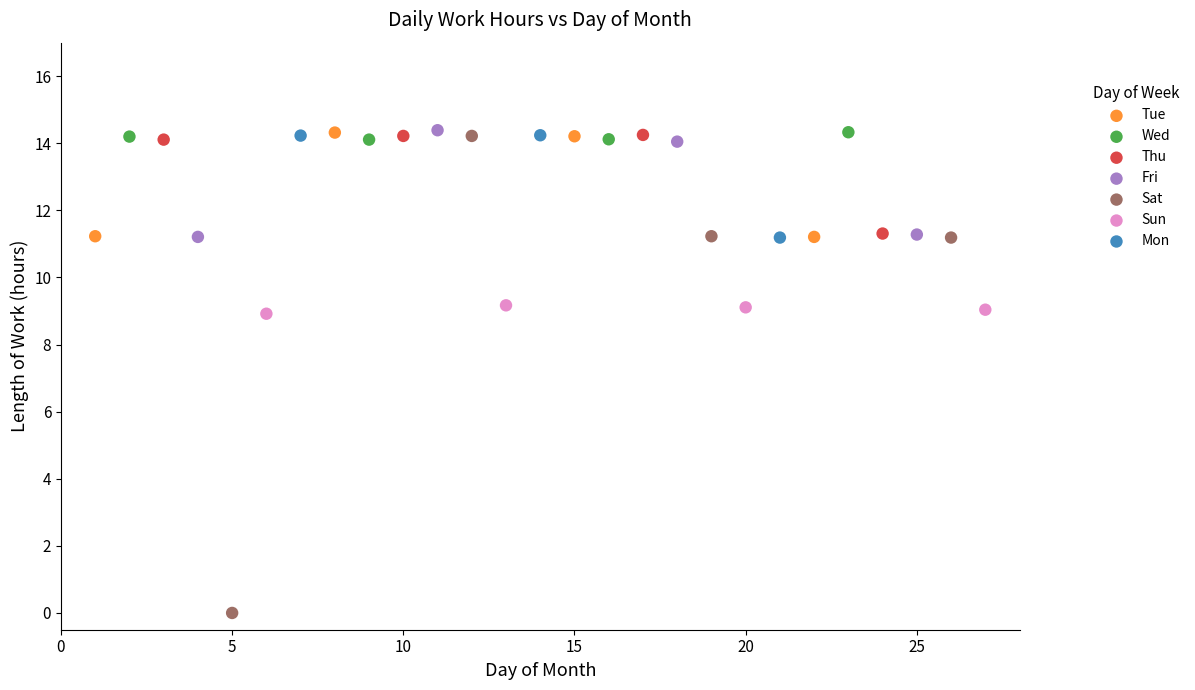

Which series contains the lowest Y value?

Sat